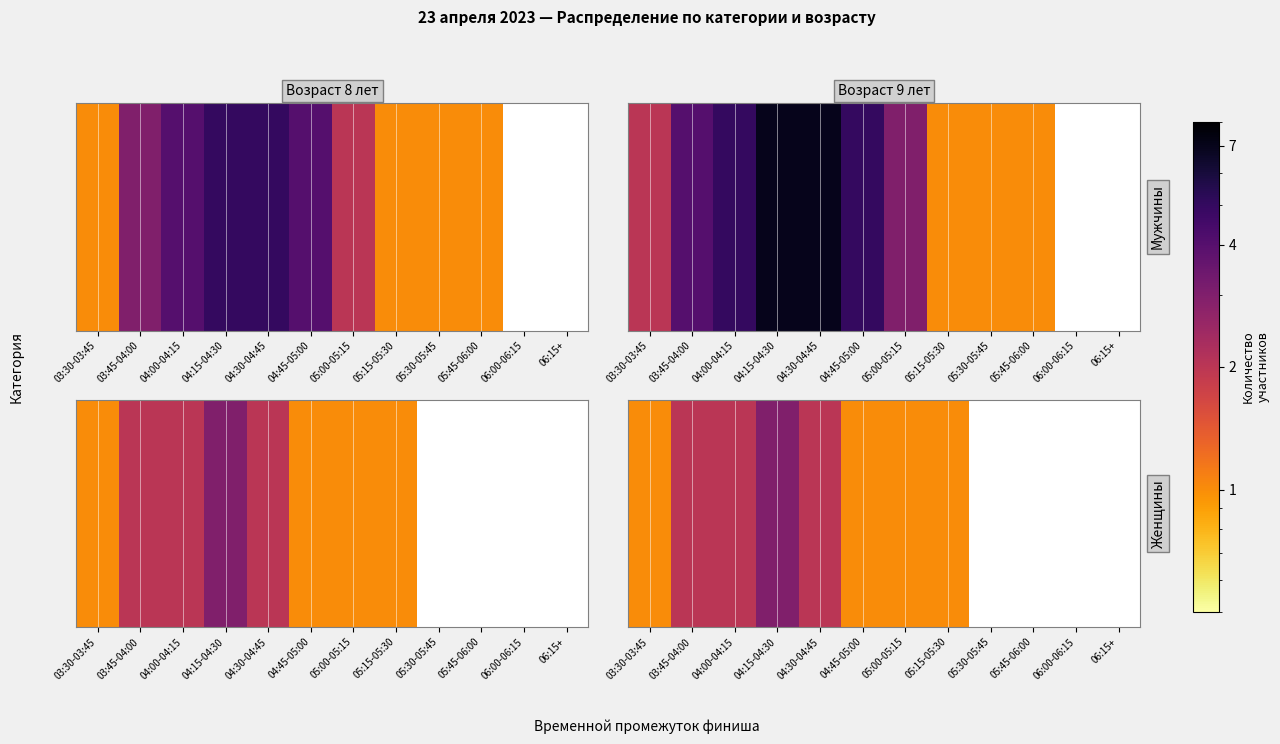

At which category does the chart reach its peak across all series?

04:15-04:30